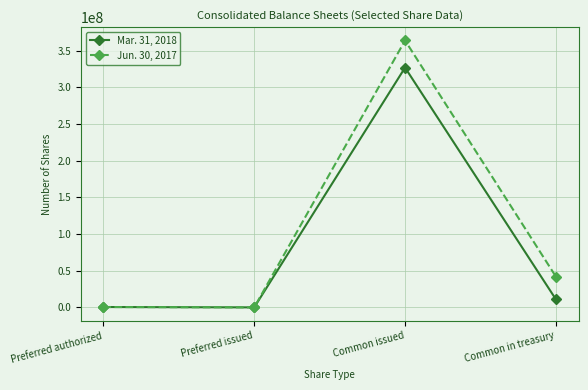

Rank the series by their maximum value, from highest to lowest.

Jun. 30, 2017, Mar. 31, 2018